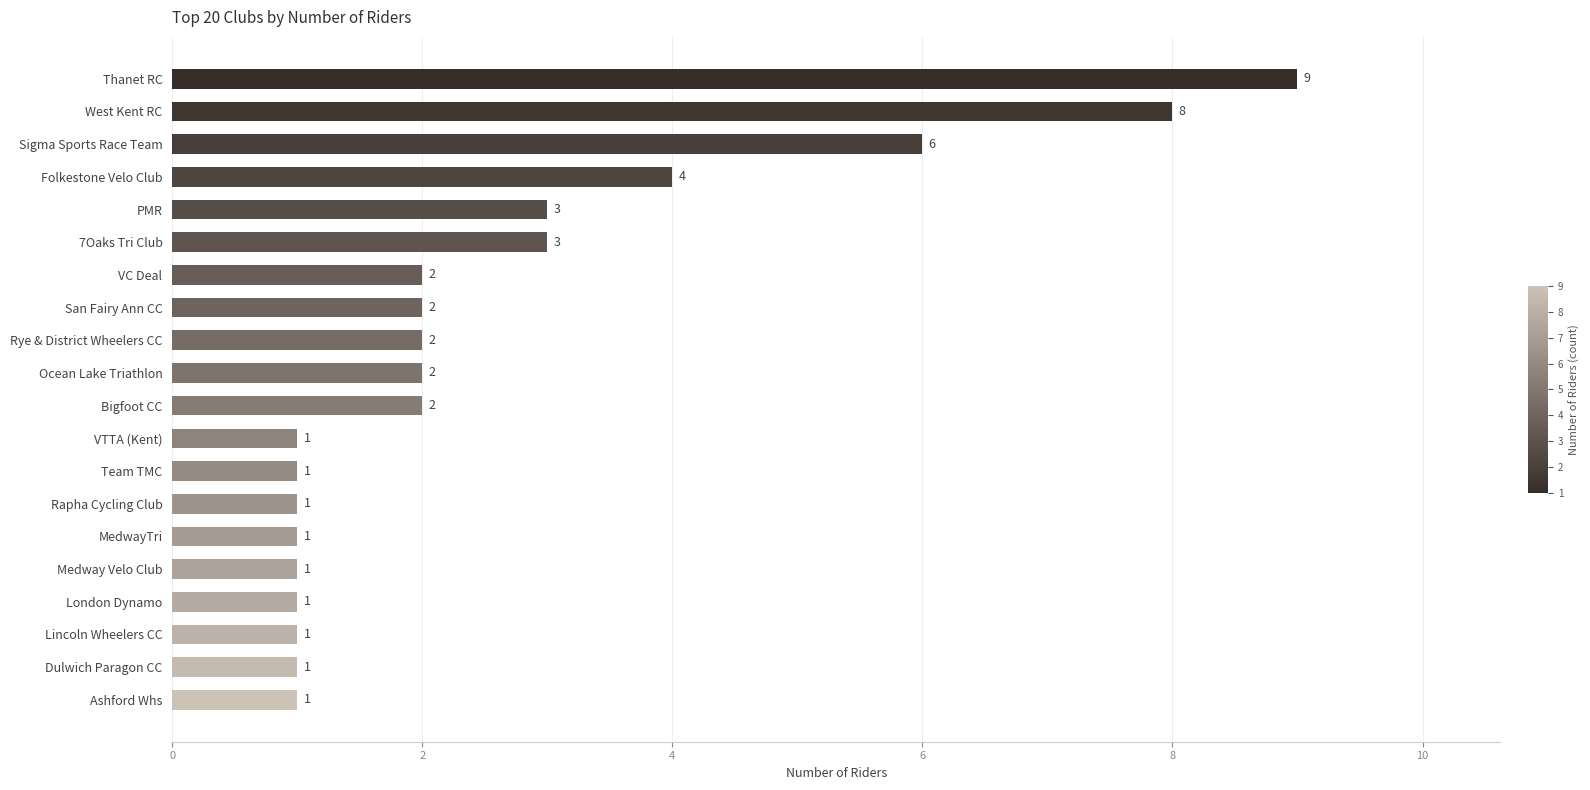

What is the greatest value displayed?

9